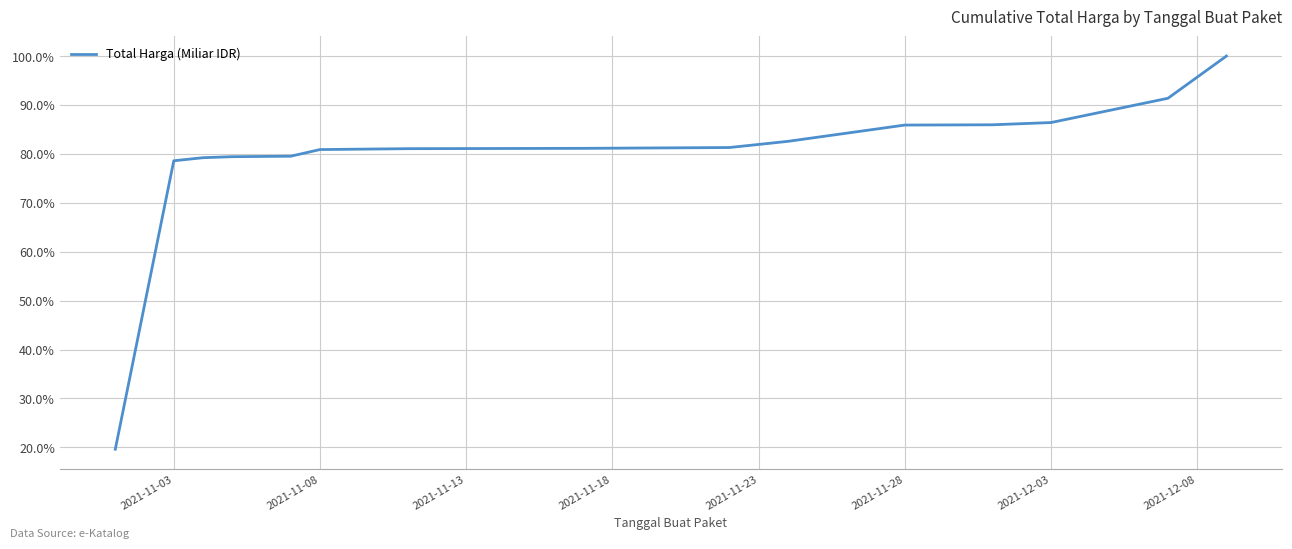

What is the average value?

79.5